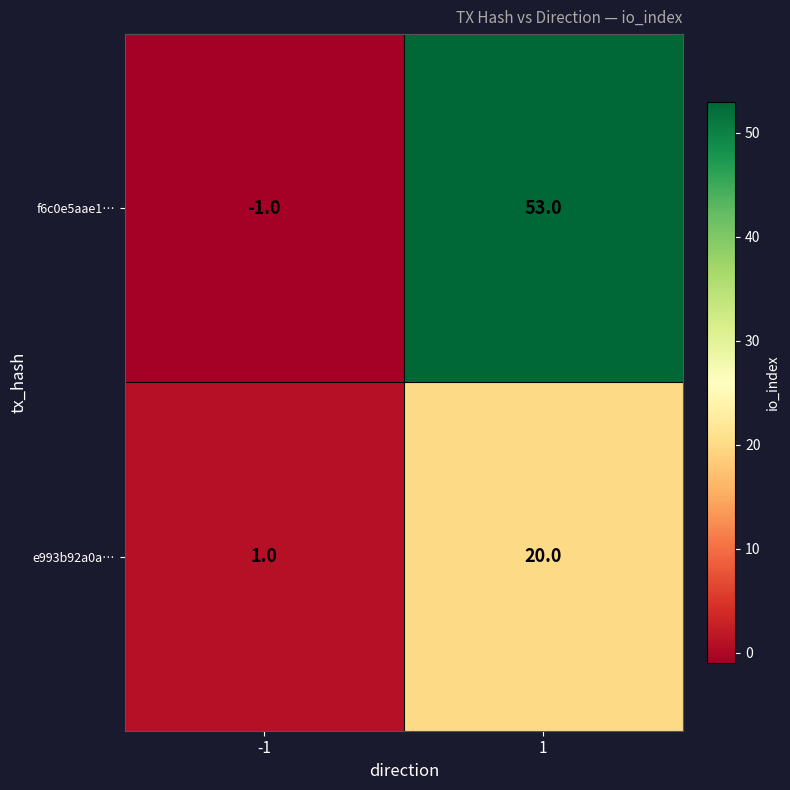

What is the maximum value for e993b92a0a…?

20